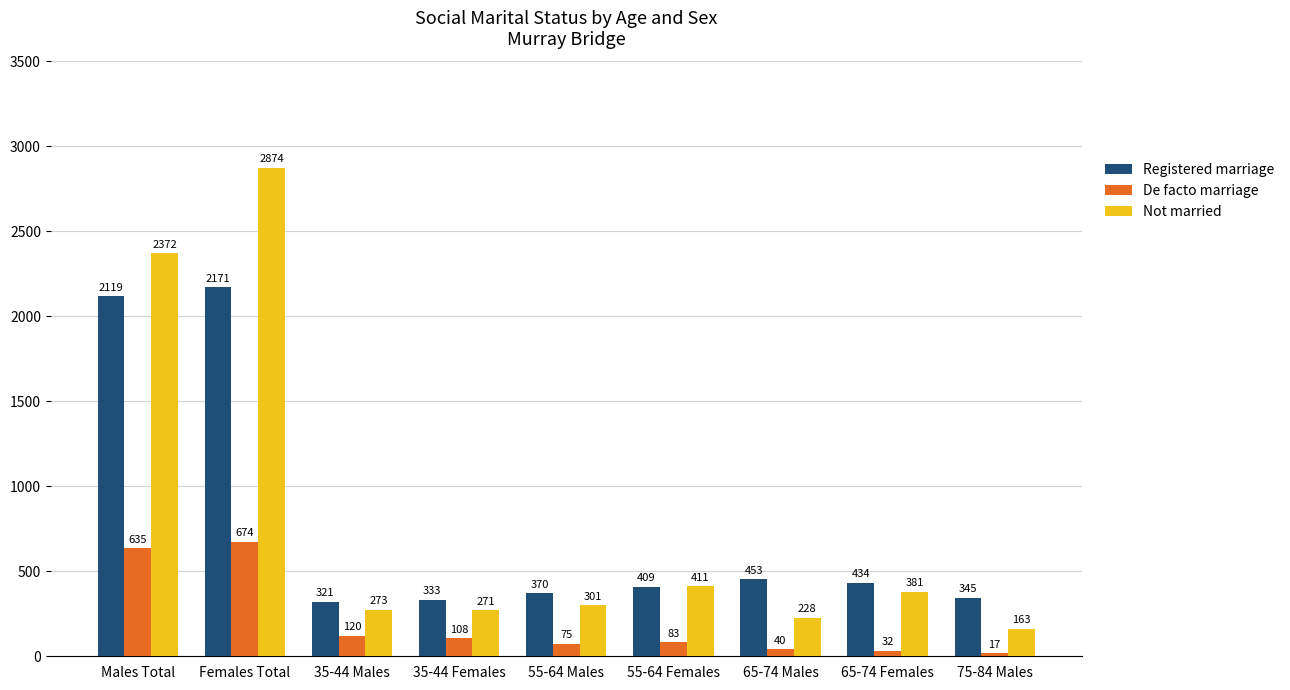

What are all the series names shown in the legend?

Registered marriage, De facto marriage, Not married